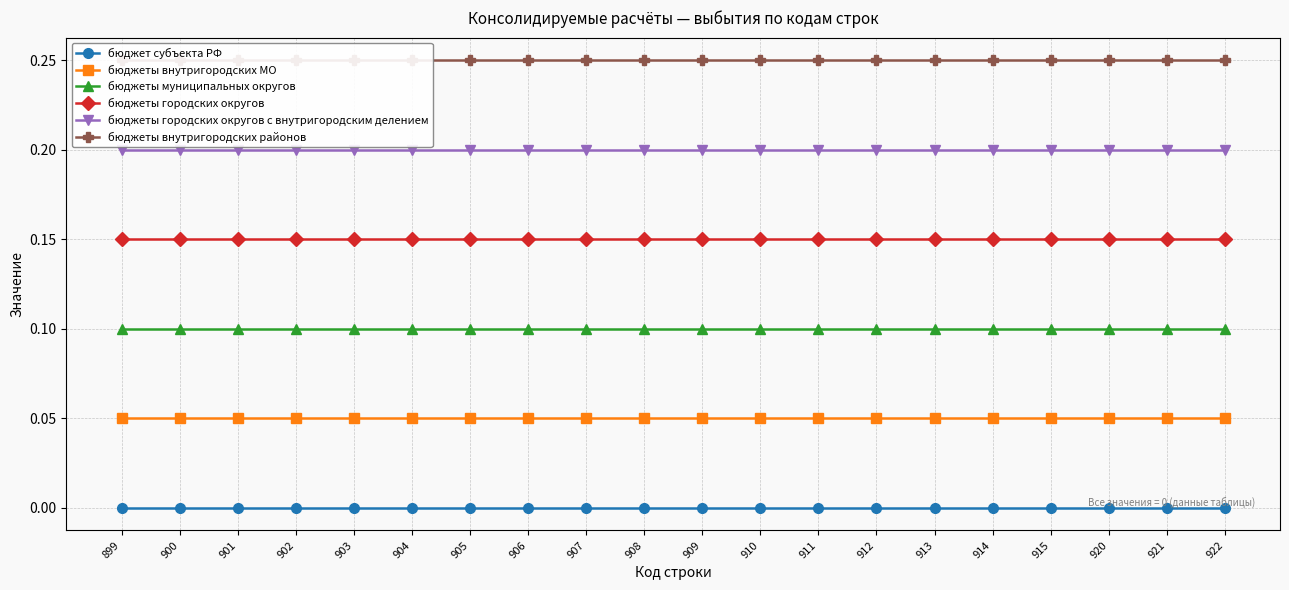

The value of бюджеты внутригородских районов at 913 is 0.2. True or false?

True